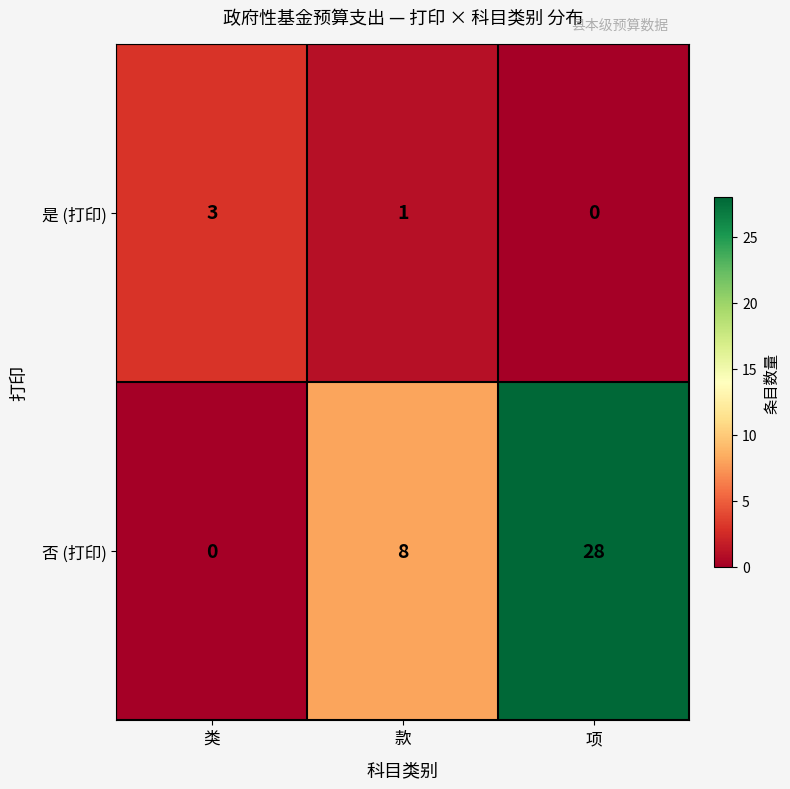

At which category is the sum across all series the highest?

项